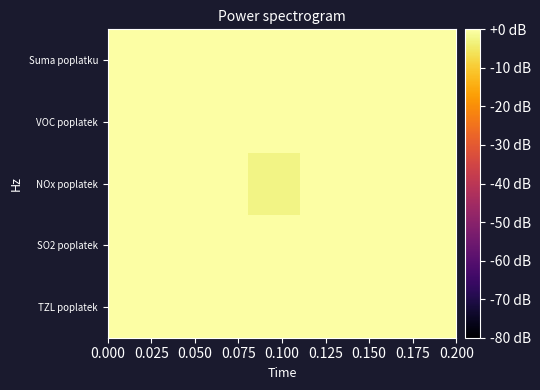

Which series has the largest total across all categories?

Suma poplatku